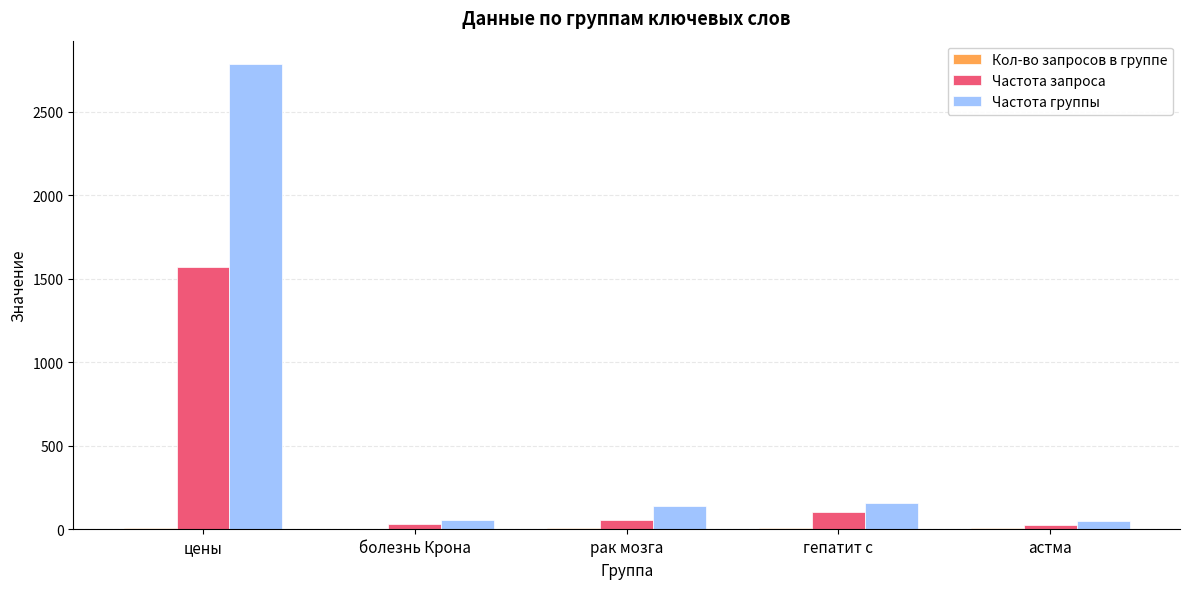

What is the highest value of the Частота запроса series?

1567